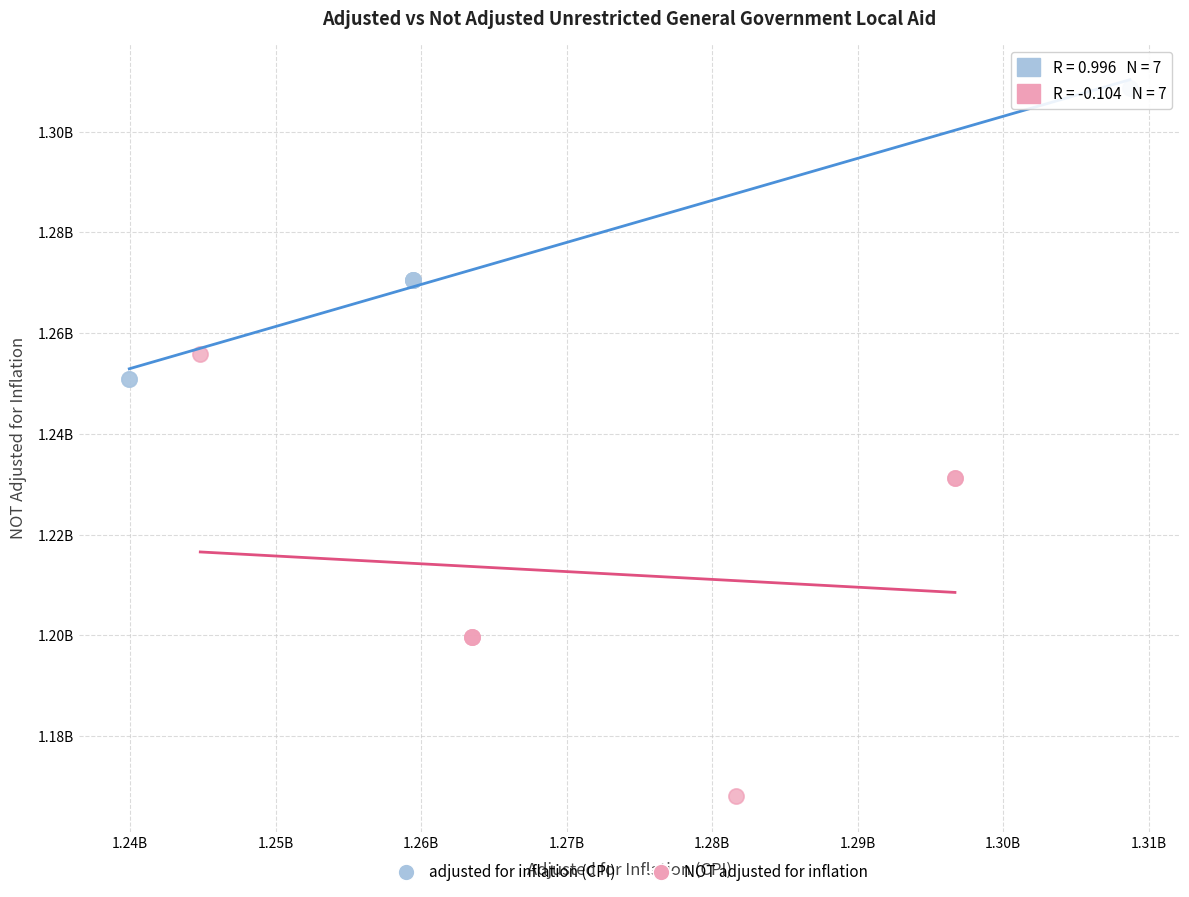

What are all the series names shown in the legend?

adjusted for inflation (CPI), NOT adjusted for inflation